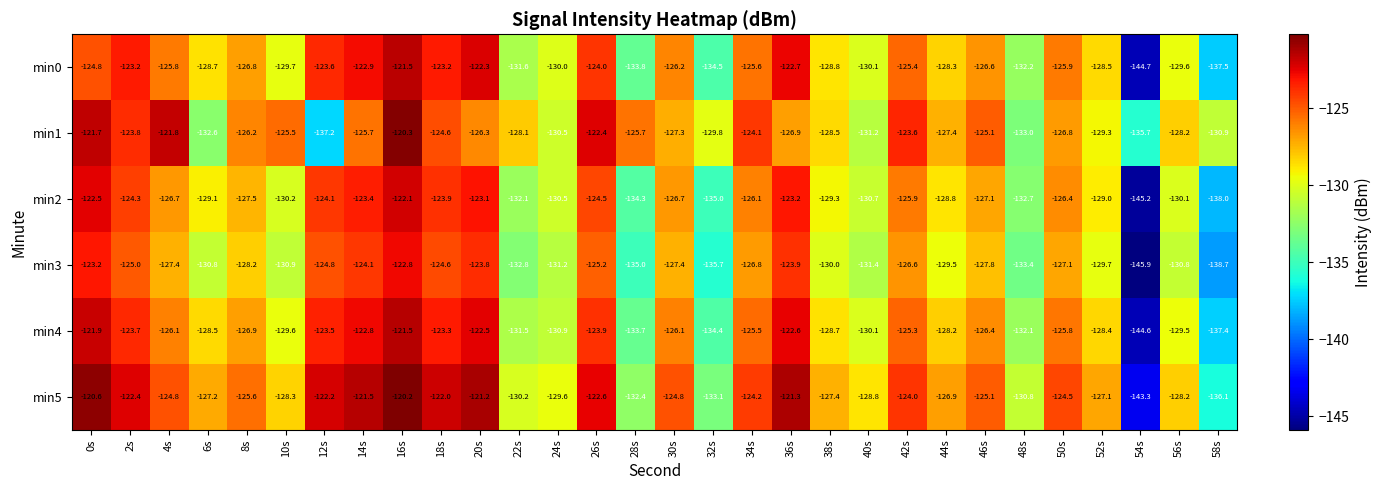

Which series has the largest range (max minus min)?

min0